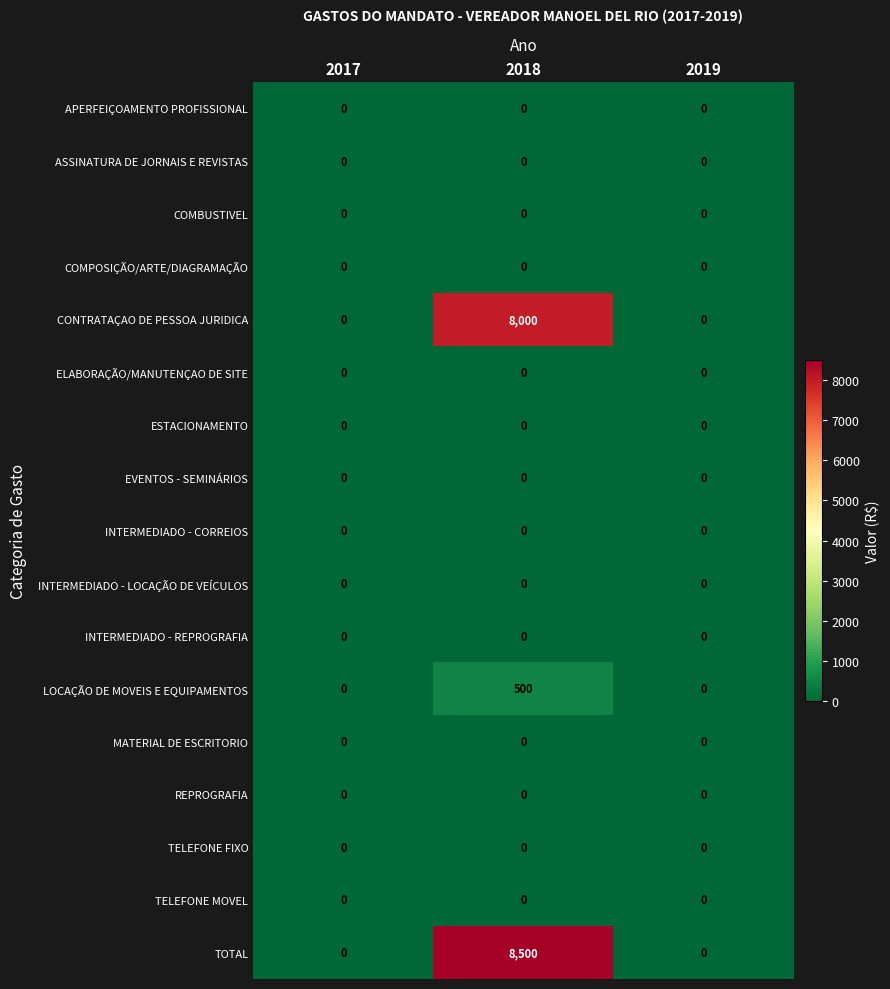

How many LOCAÇÃO DE MOVEIS E EQUIPAMENTOS values are between 0 and 500?

3